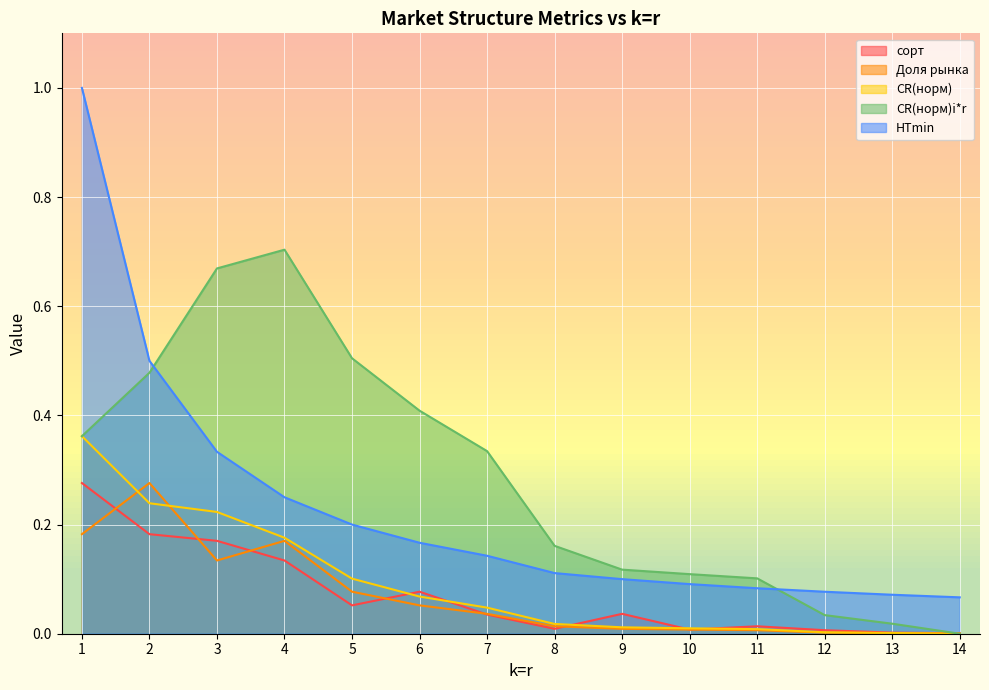

Count the number of data series in this chart.

5